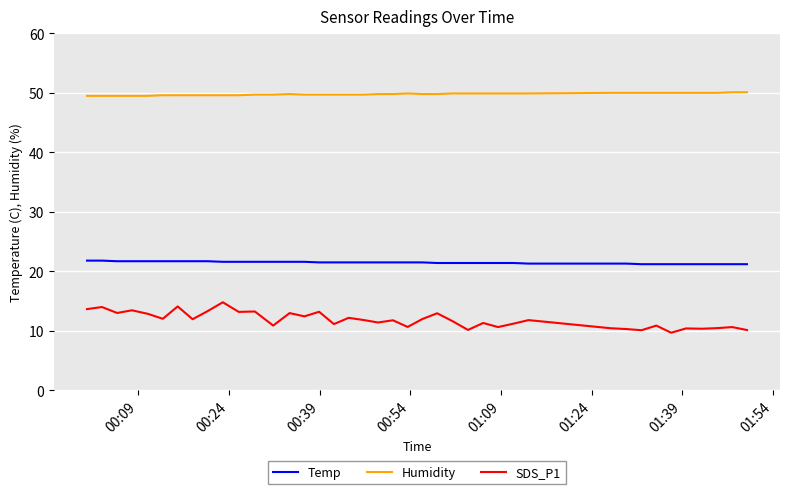

How many lines are shown in the chart?

3